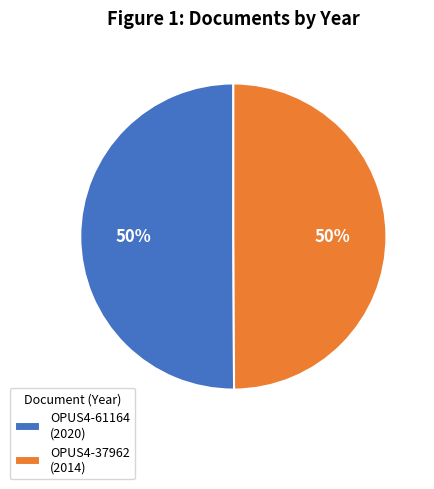

True or false: OPUS4-37962 (2014) accounts for 44% of the total.

False